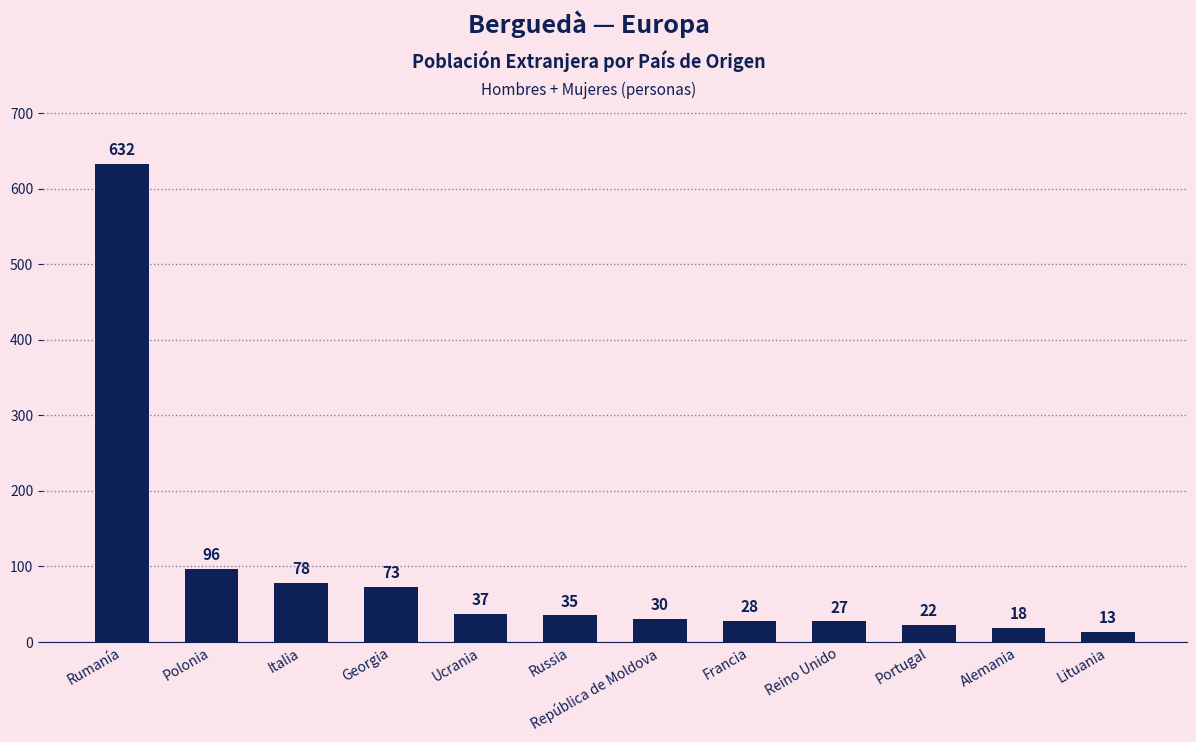

What position from the right is Italia?

10